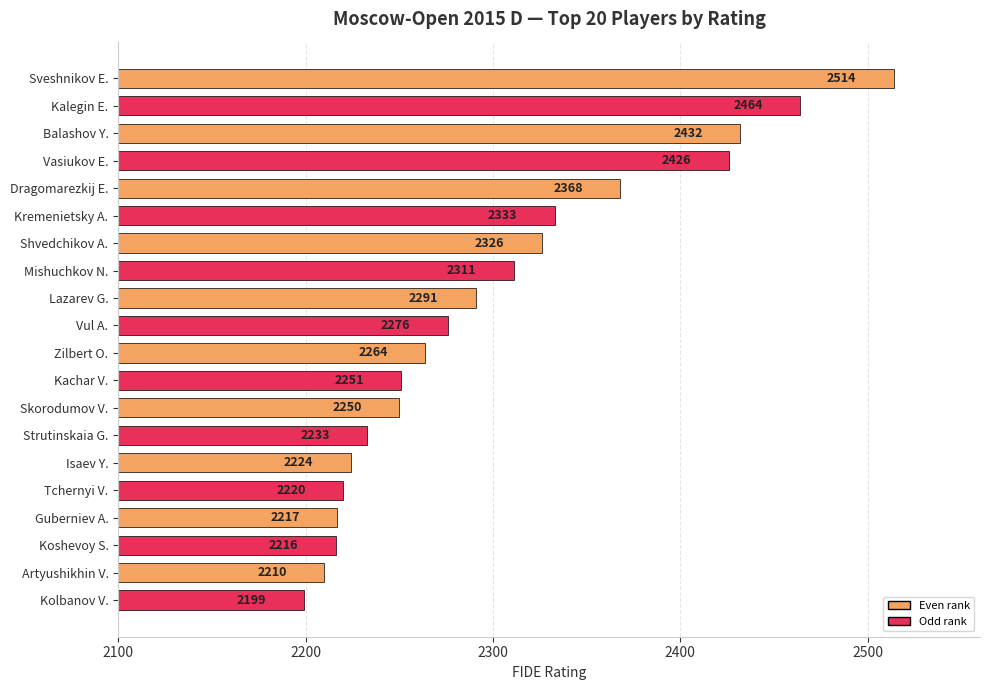

How many series are shown in this chart?

1